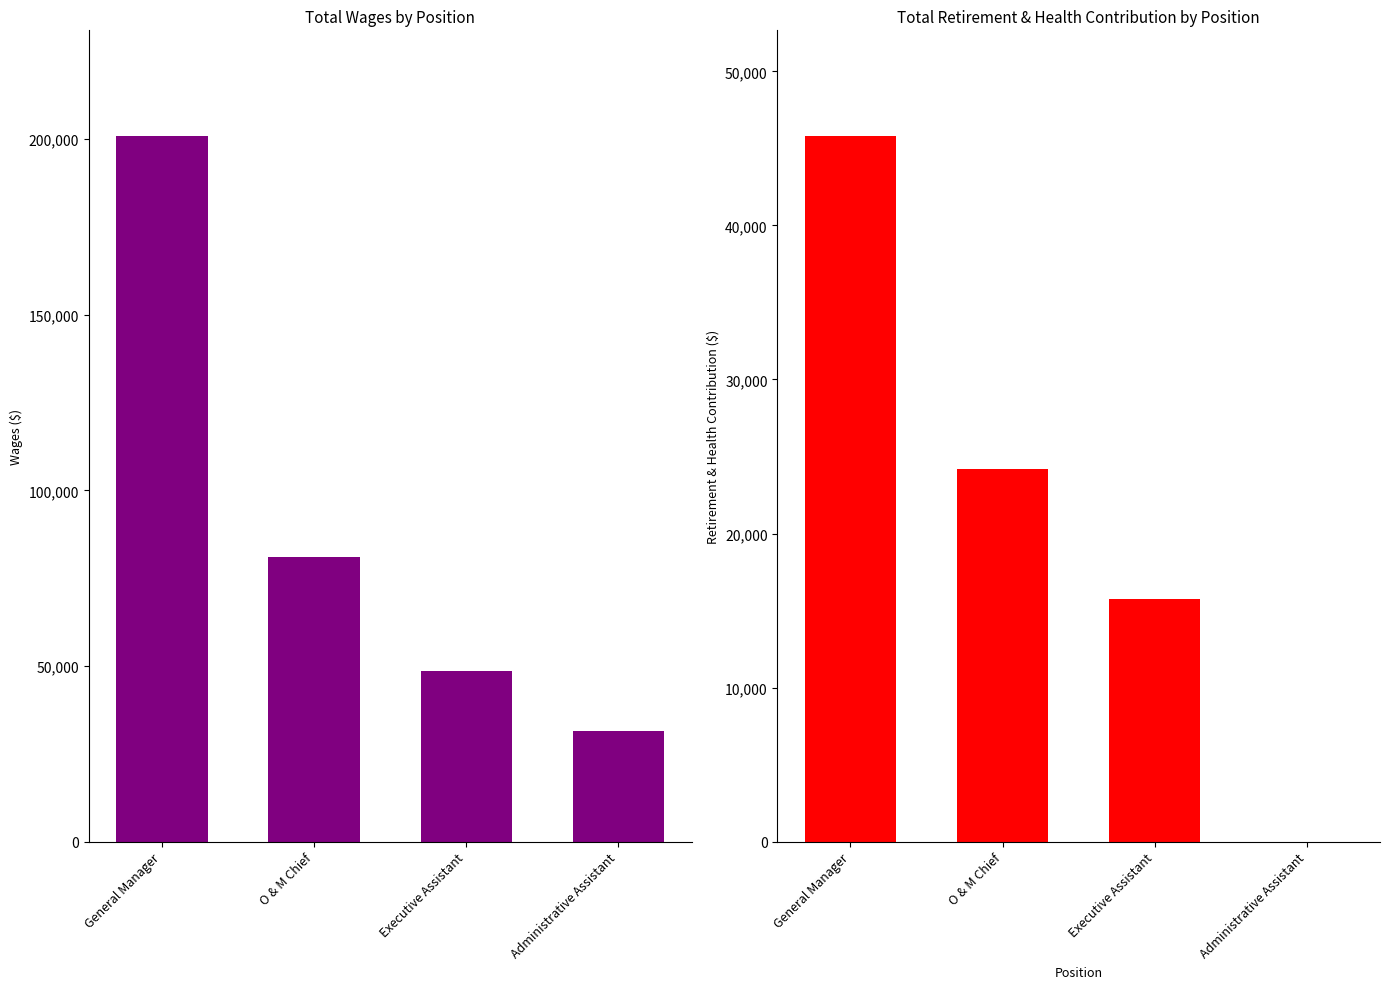

At which label does Total Retirement & Health Contribution reach its peak?

General Manager